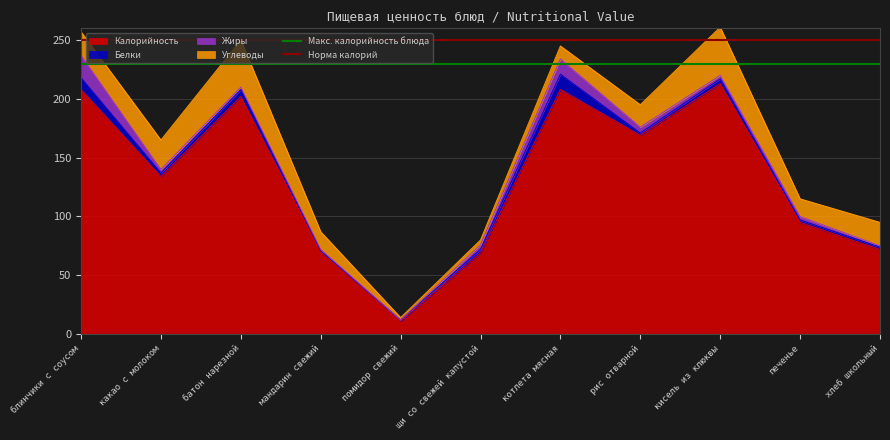

What is the highest value of the Калорийность series?

213